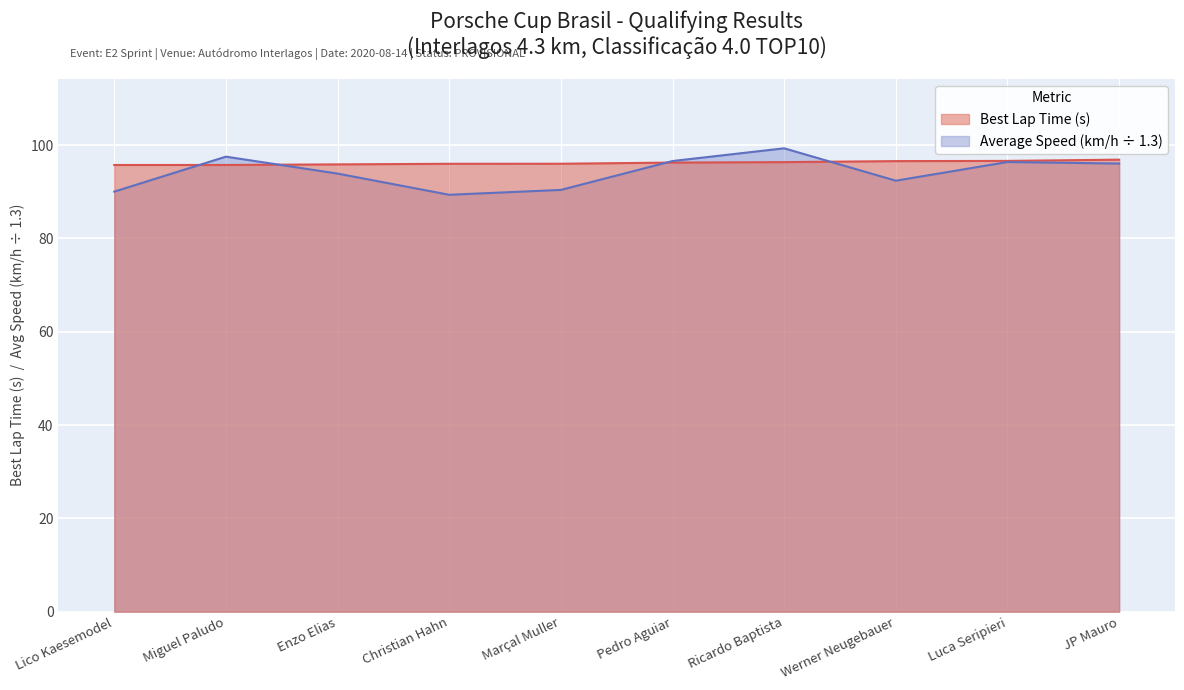

Reading left to right, extract all data points from this chart.

Best Lap Time (s): 95.7	95.7	95.9	96.0	96.0	96.2	96.3	96.6	96.6	96.9
Average Speed (km/h): 90.0	97.5	93.9	89.3	90.4	96.6	99.3	92.4	96.4	96.0